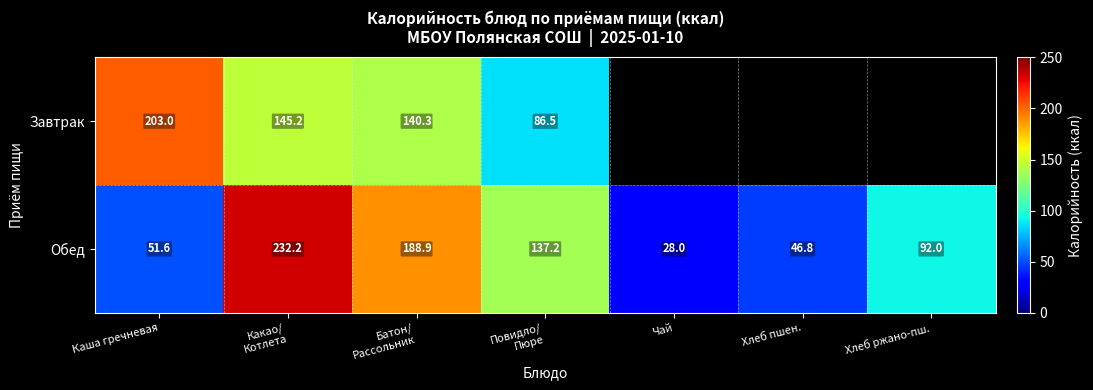

How many categories are shown in the chart?

7